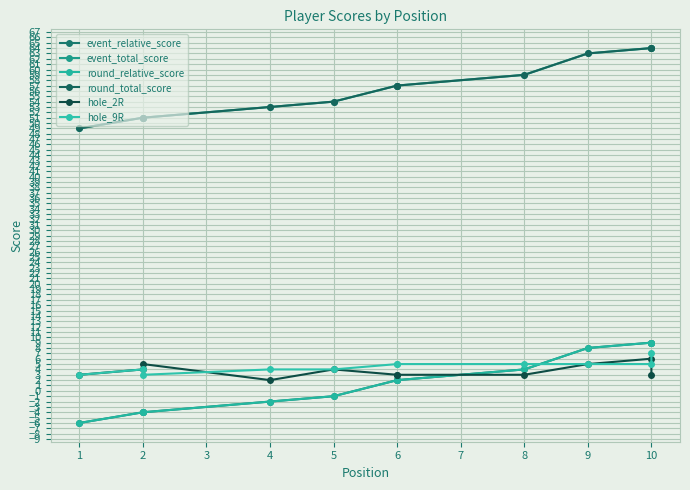

Which series has the largest total across all categories?

event_total_score